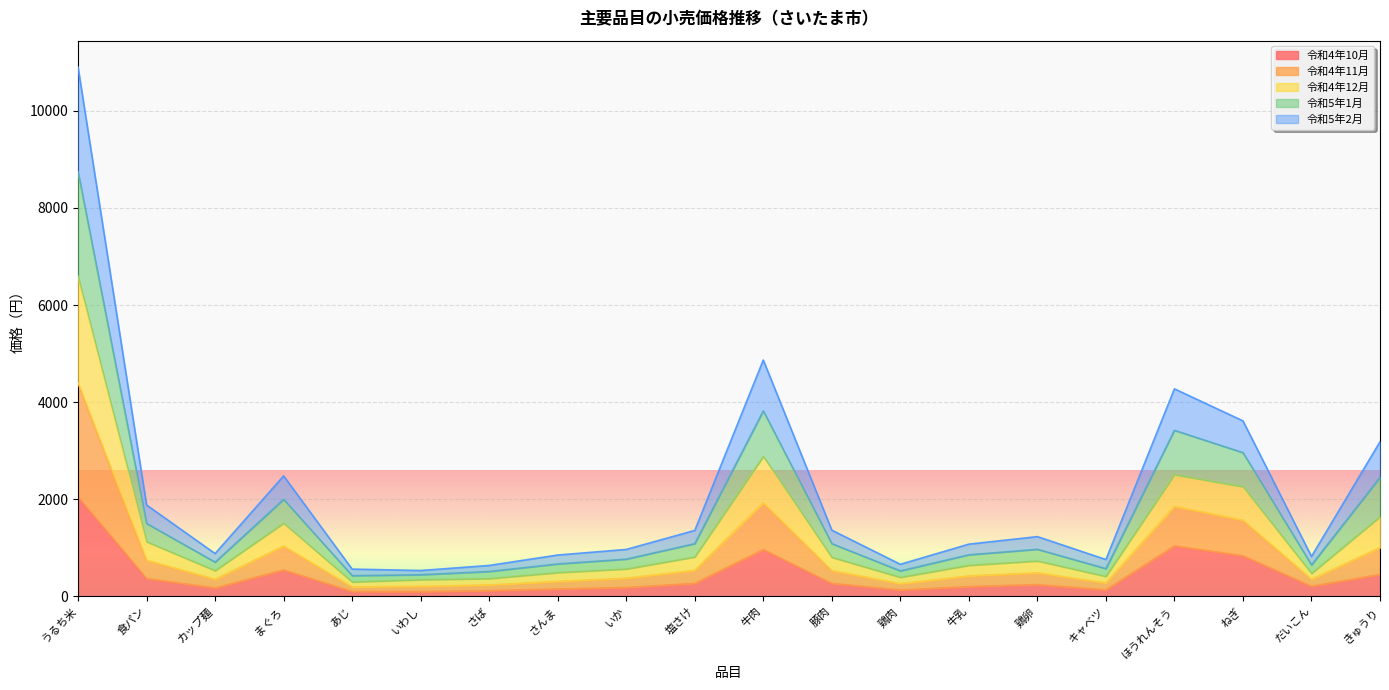

What is the maximum value shown in the chart?

10899